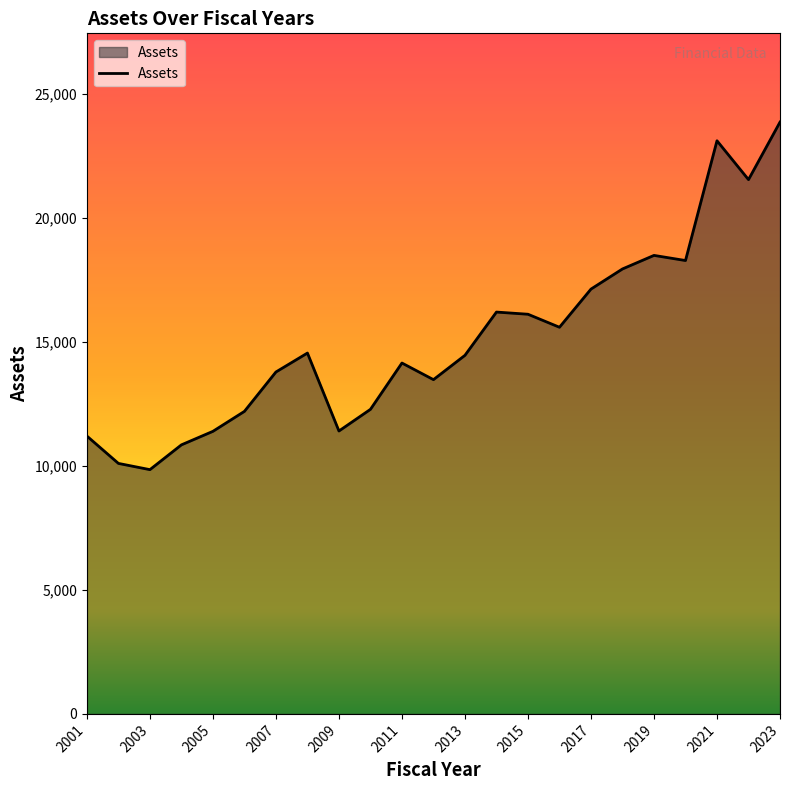

What is the maximum value shown in the chart?

23869.7